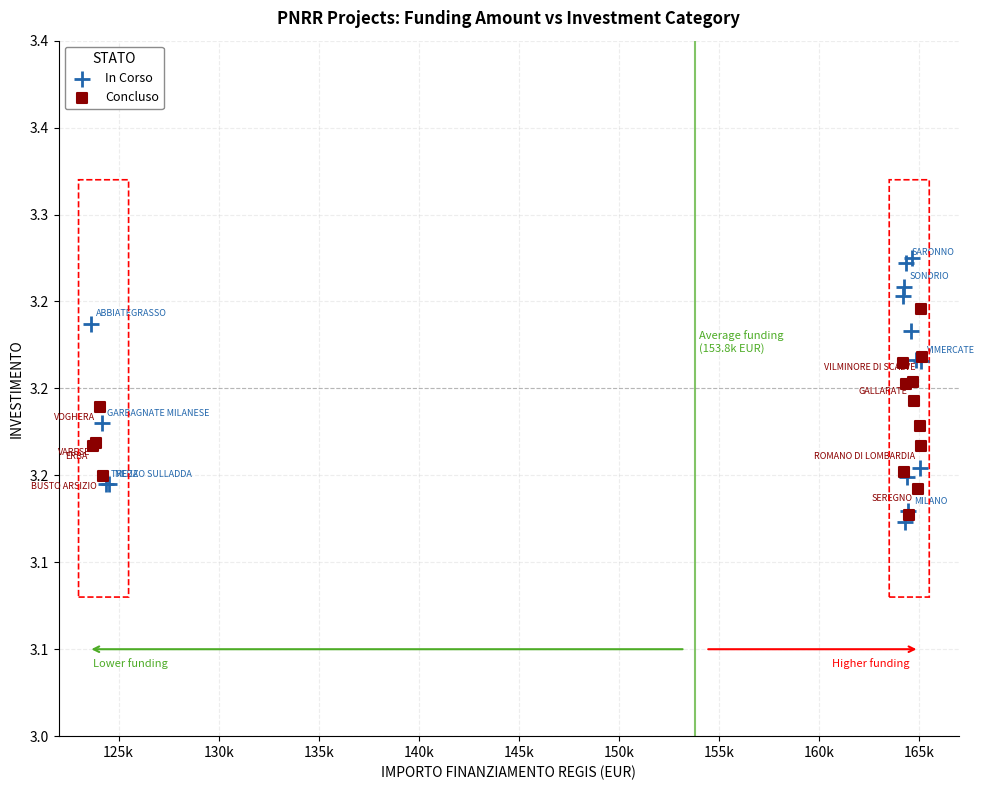

Which series has the largest Y range (max minus min)?

In Corso